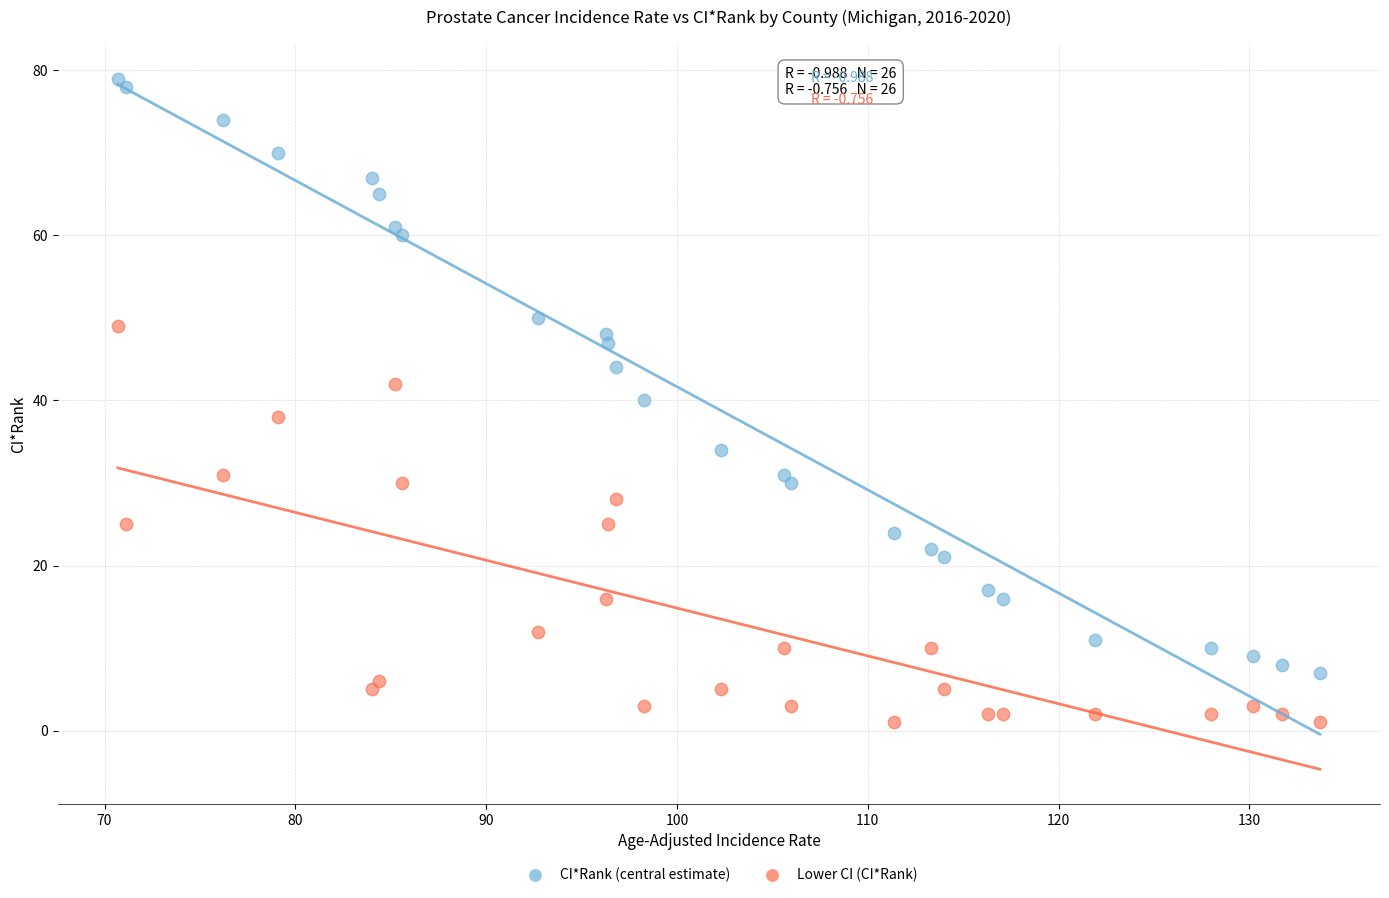

Across all data points, what is the range of Y values (max minus min)?

78